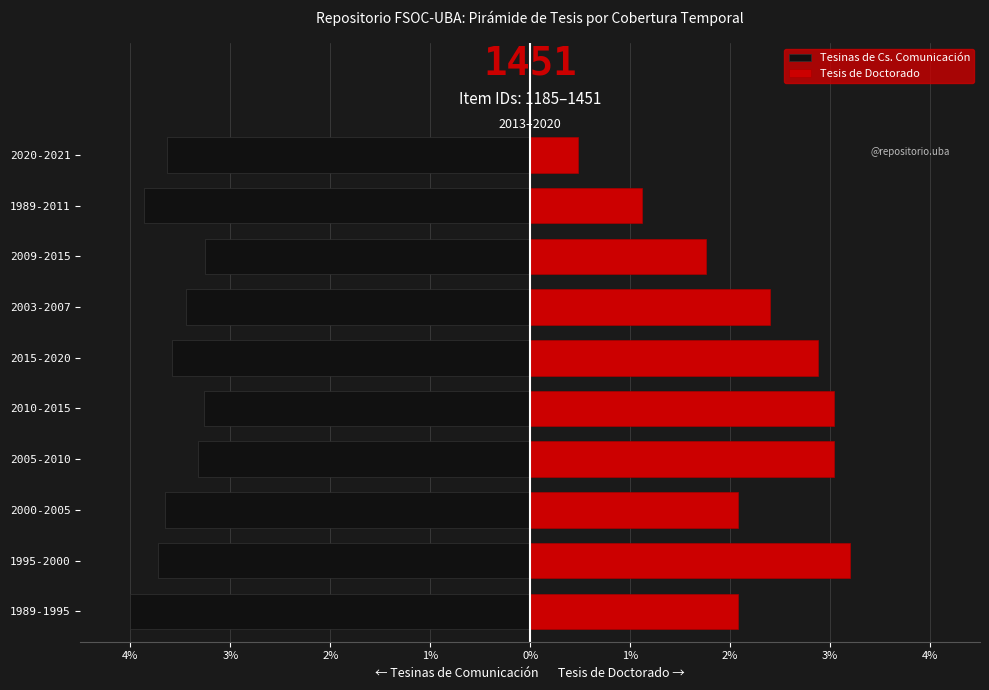

How many categories are shown in the chart?

10